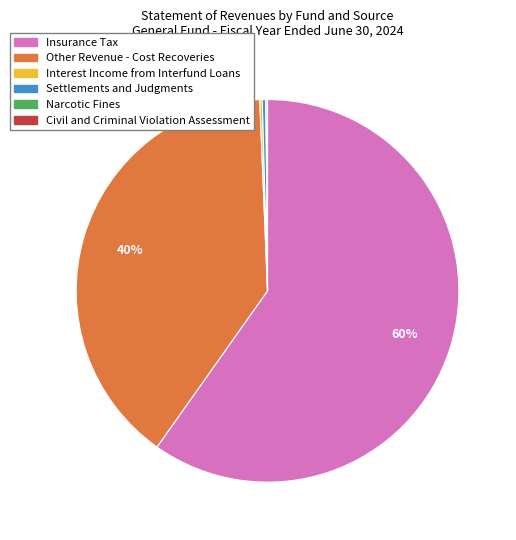

To the nearest percent, what is the difference between the largest and smallest slice percentages?

60%